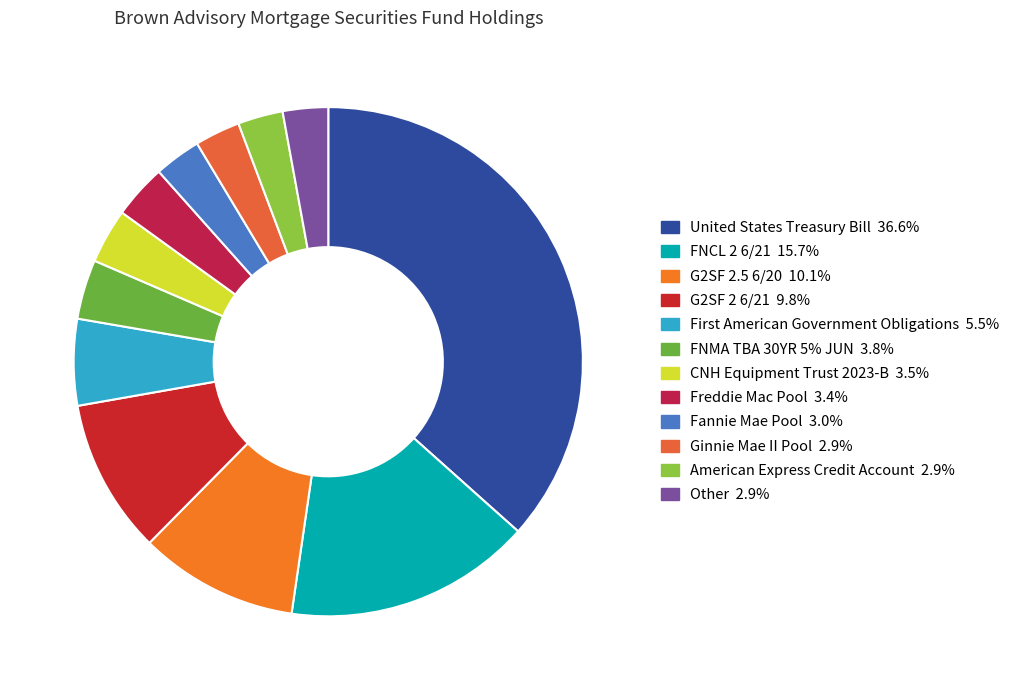

To the nearest percent, what is the average slice percentage?

8%